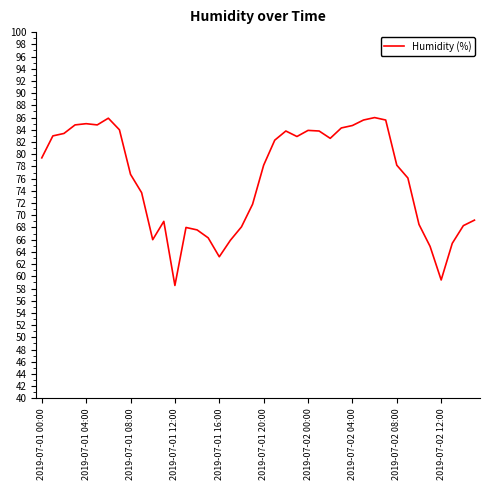

What is the greatest value displayed?

86.0